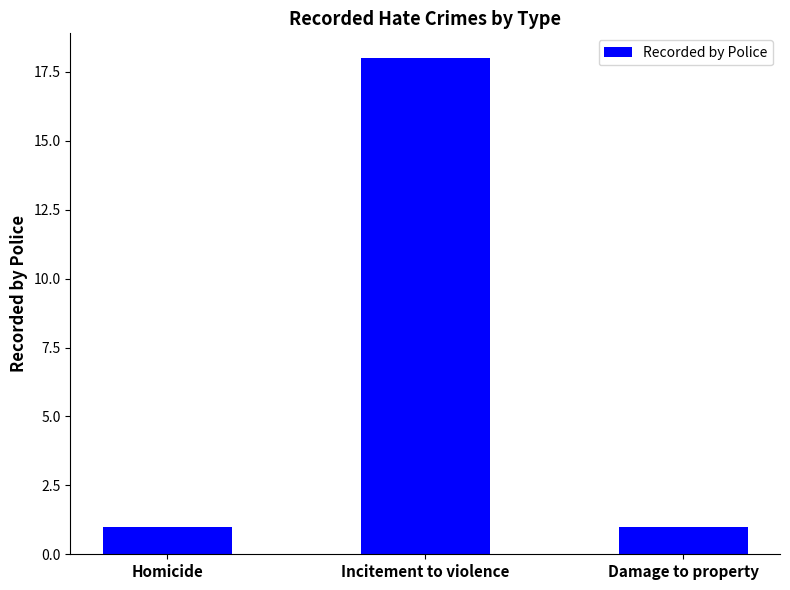

What is the label of the 2nd bar from the right?

Incitement to violence